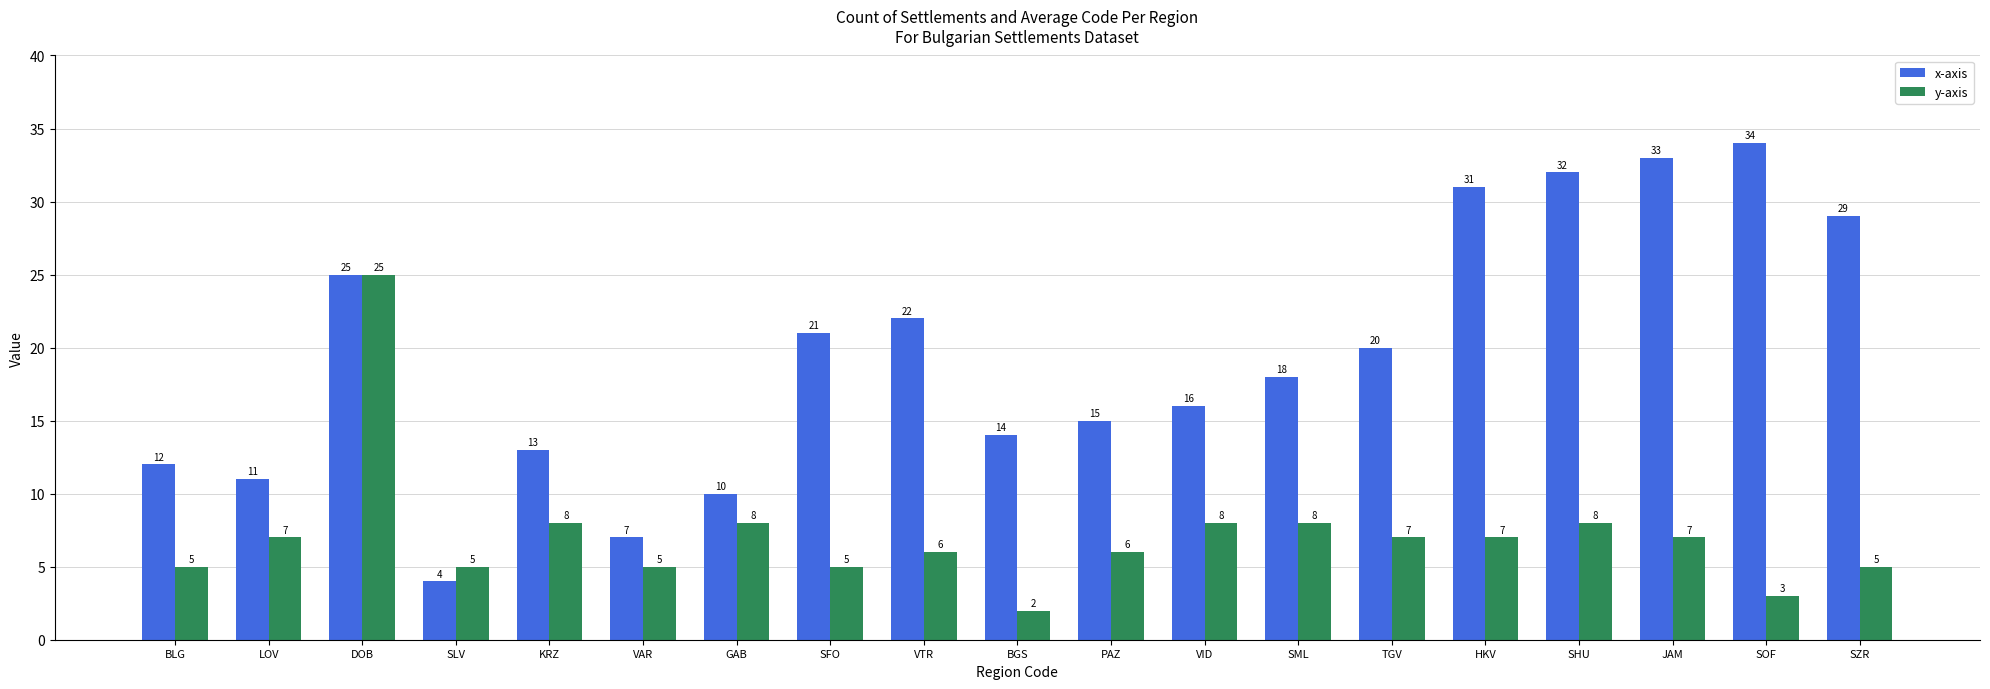

At which category does the chart reach its peak across all series?

SOF